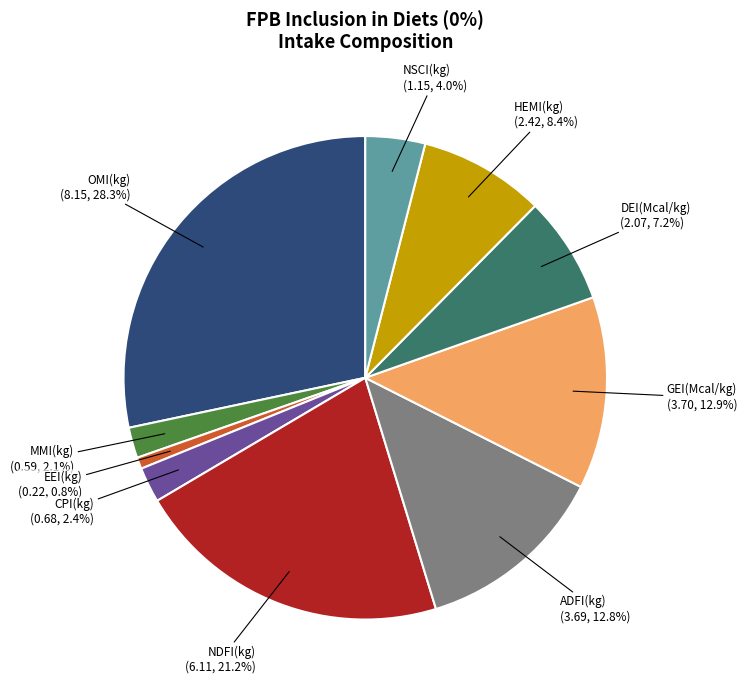

Is there any slice that represents more than half of the pie?

No